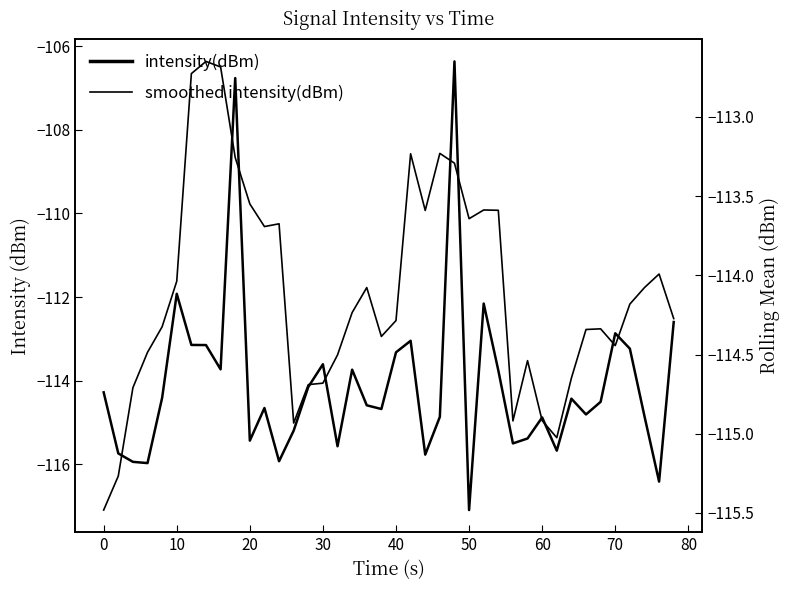

In smoothed intensity(dBm), how many points are lower than both neighbors (excluding endpoints)?

8